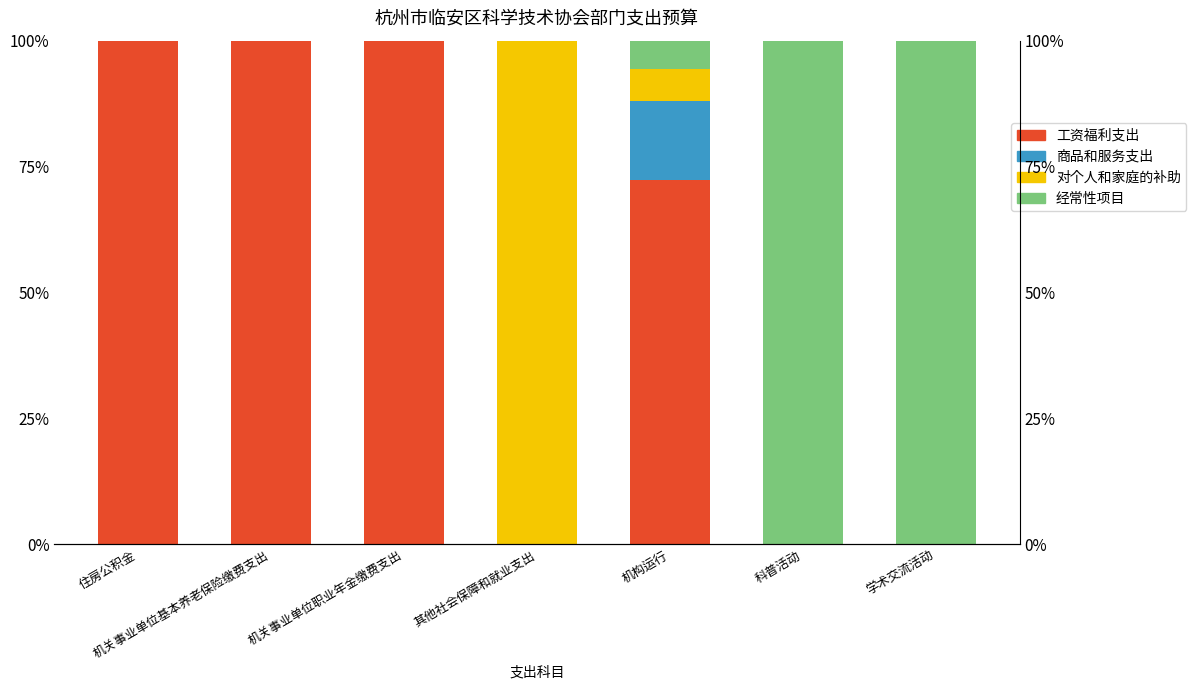

Reading left to right, transcribe all the data shown in this chart.

工资福利支出: 100.0	100.0	100.0	0.0	72.3	0.0	0.0
商品和服务支出: 0.0	0.0	0.0	0.0	15.7	0.0	0.0
对个人和家庭的补助: 0.0	0.0	0.0	100.0	6.3	0.0	0.0
经常性项目: 0.0	0.0	0.0	0.0	5.7	100.0	100.0